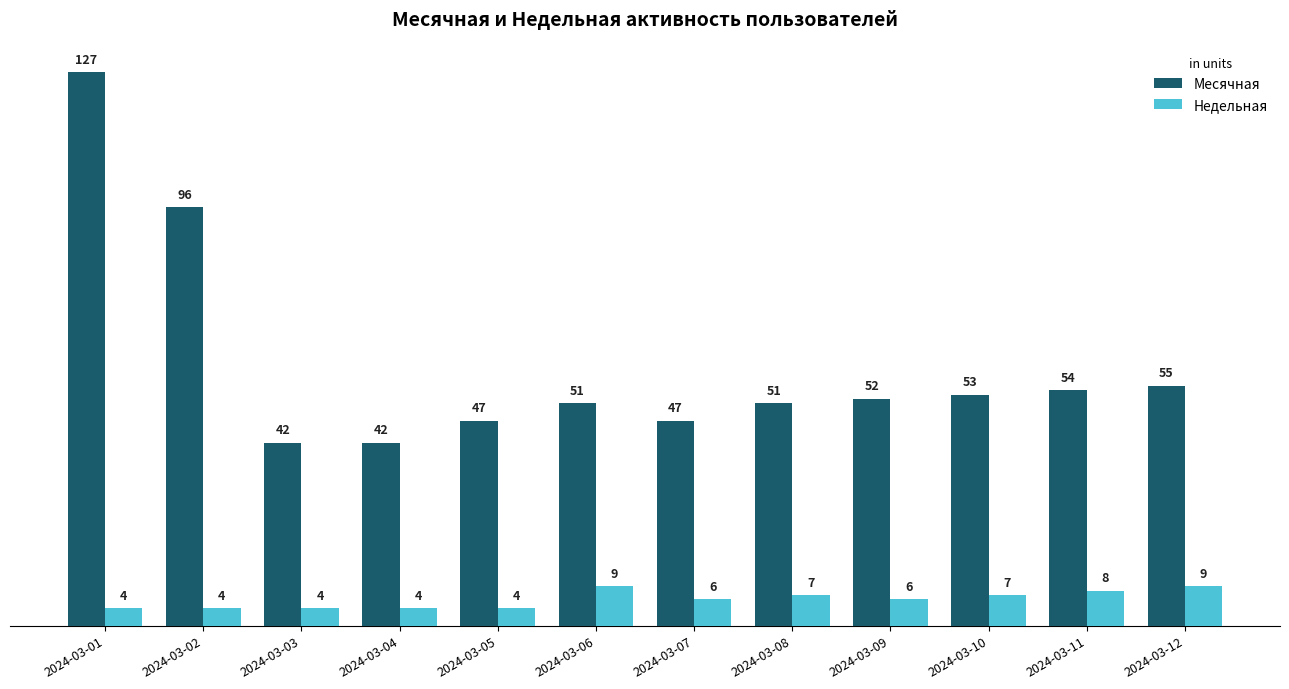

Which series has the largest total across all categories?

Месячная